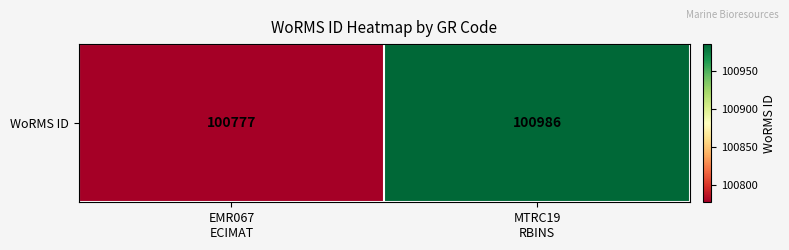

The chart shows a value of 167976 at MTRC19
RBINS. True or false?

False